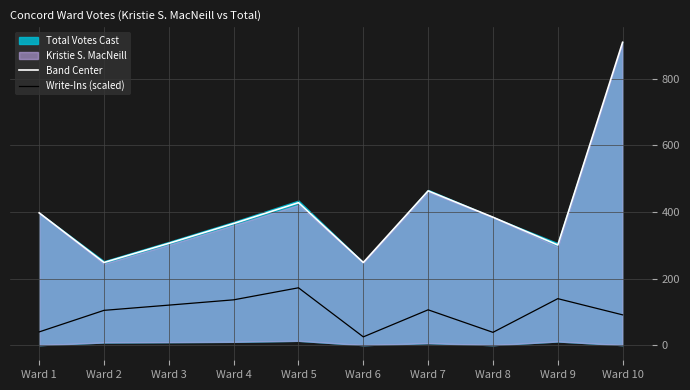

The Write-Ins (scaled) series shows 94.6 at Ward 4. True or false?

False